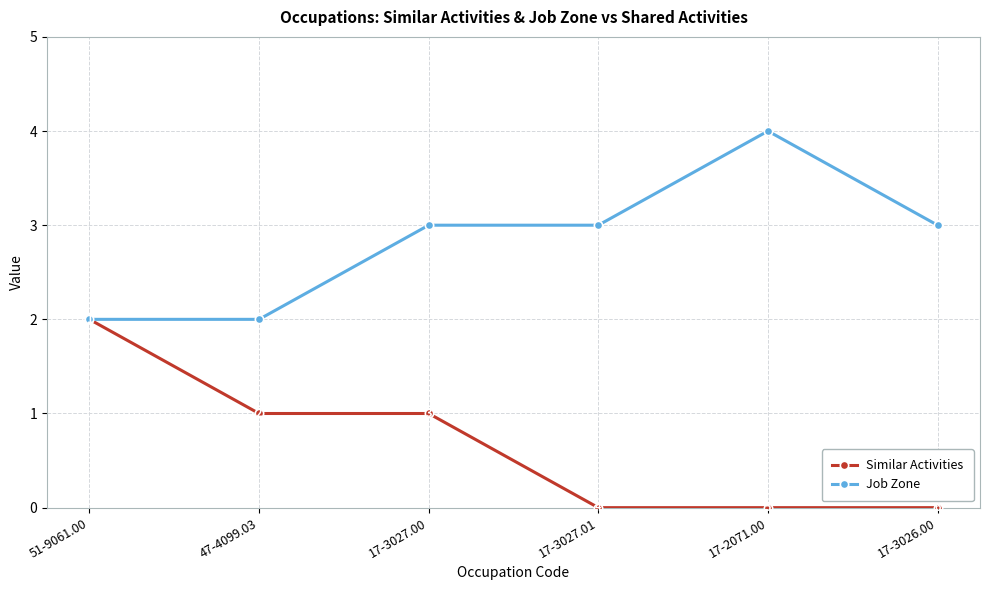

Is this an area chart (filled region under the line)?

No